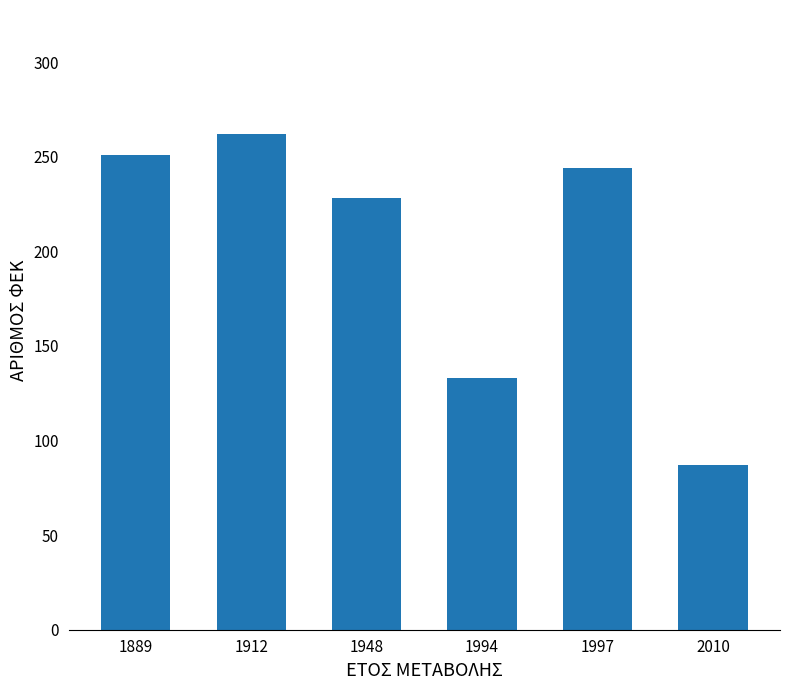

Reading right to left, what are all the values shown in this chart?

87	244	133	228	262	251